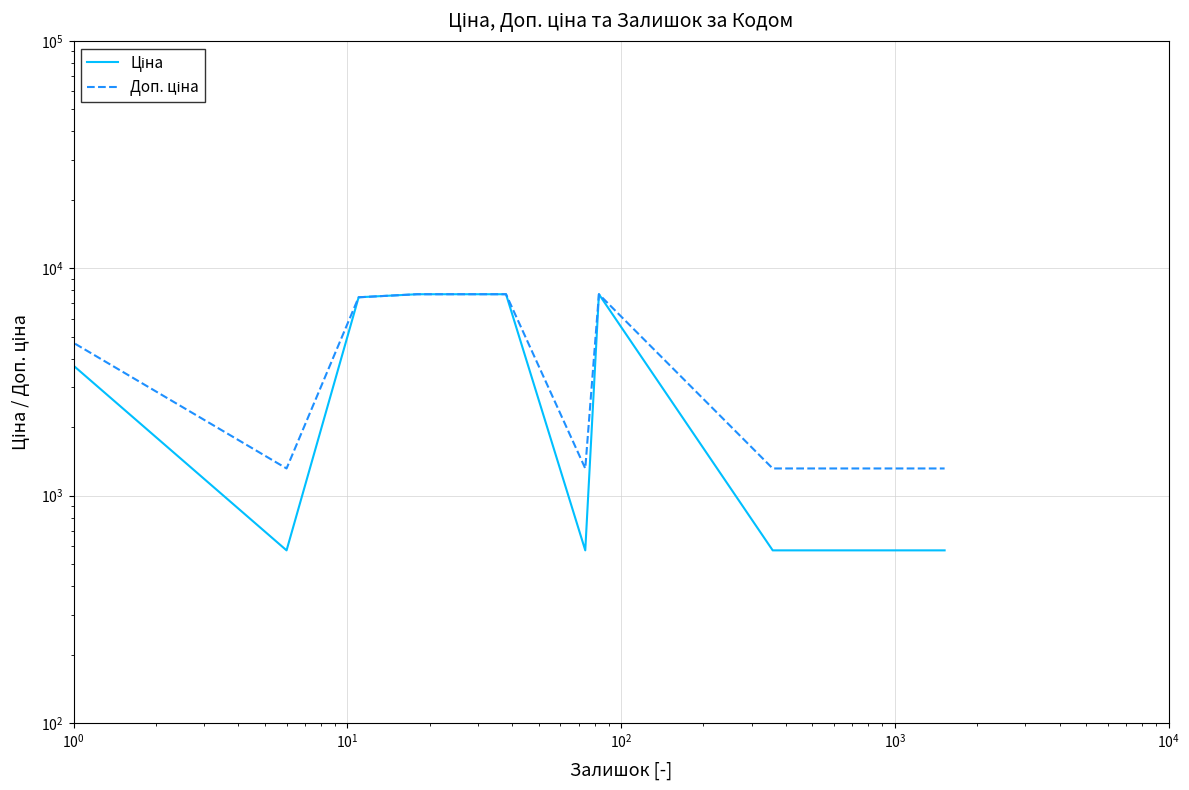

Which series has the largest total across all categories?

Доп. ціна